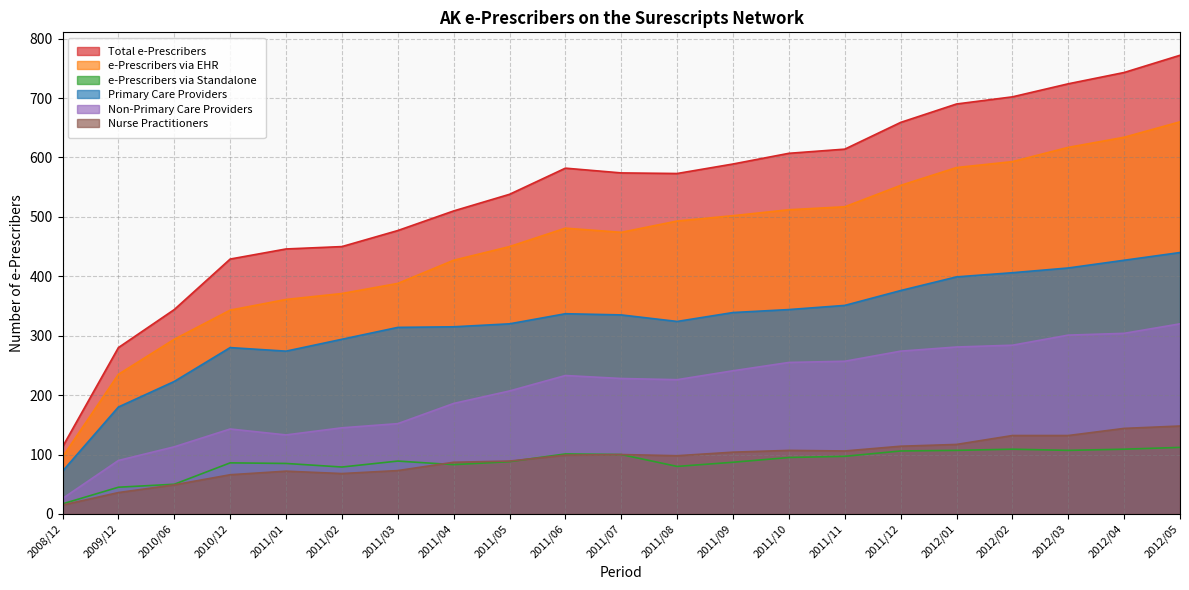

What is the difference between the maximum and minimum values in the Non-Primary Care Providers series?

294